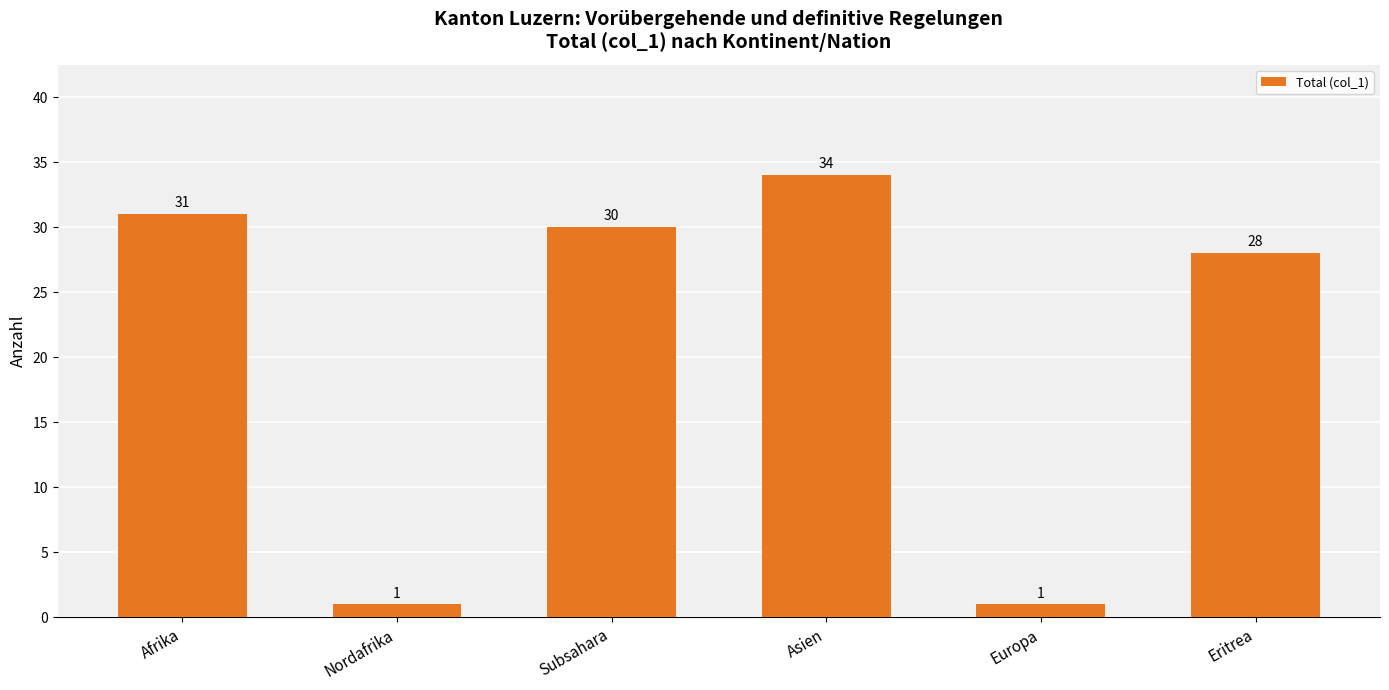

Where is the data nearest to the value 17?

Eritrea